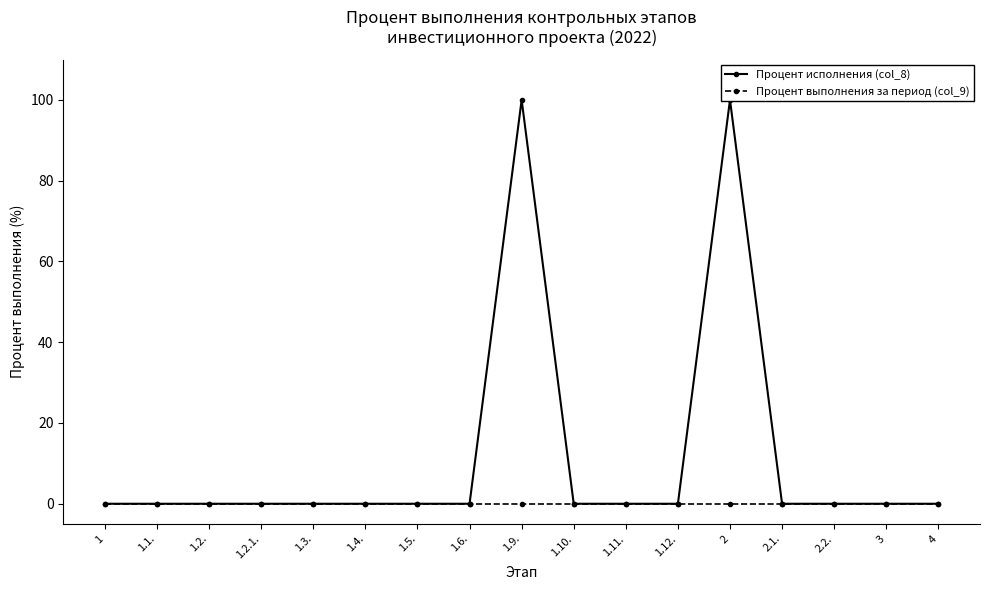

True or false: Процент исполнения (col_8) has a value of 0 at 1.4..

True